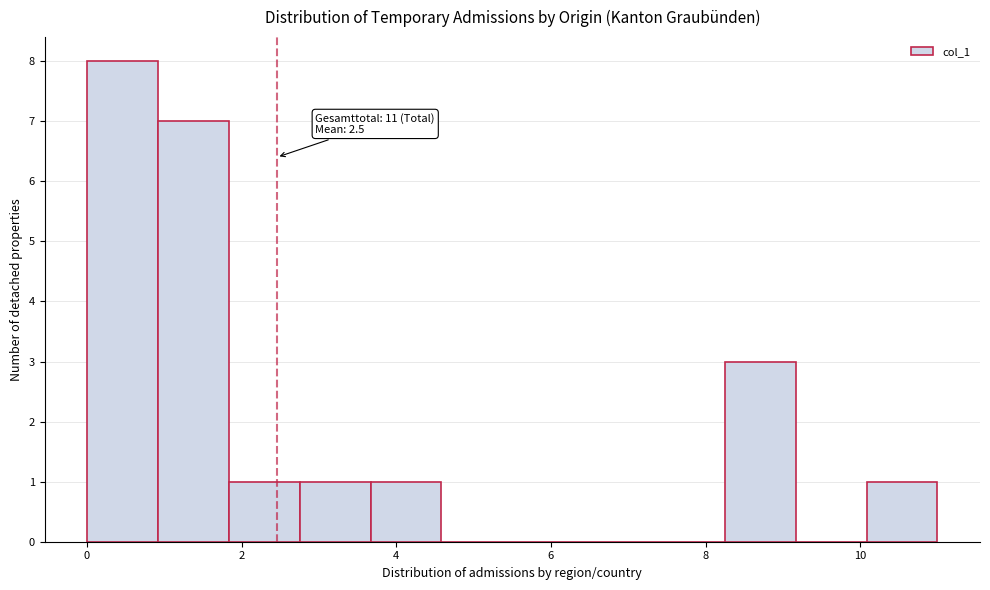

Over which range of the x-axis is the bar tallest?

0.0 to 1.0